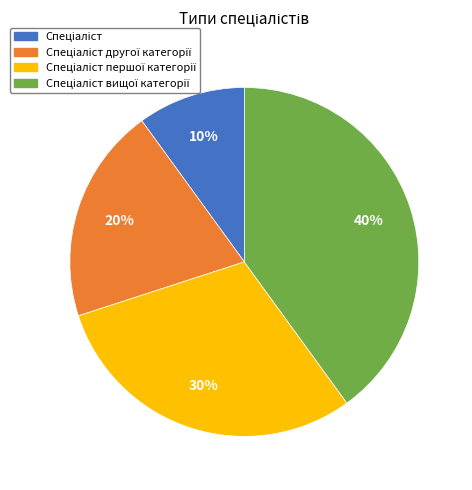

To the nearest percent, what is the average slice percentage?

25%